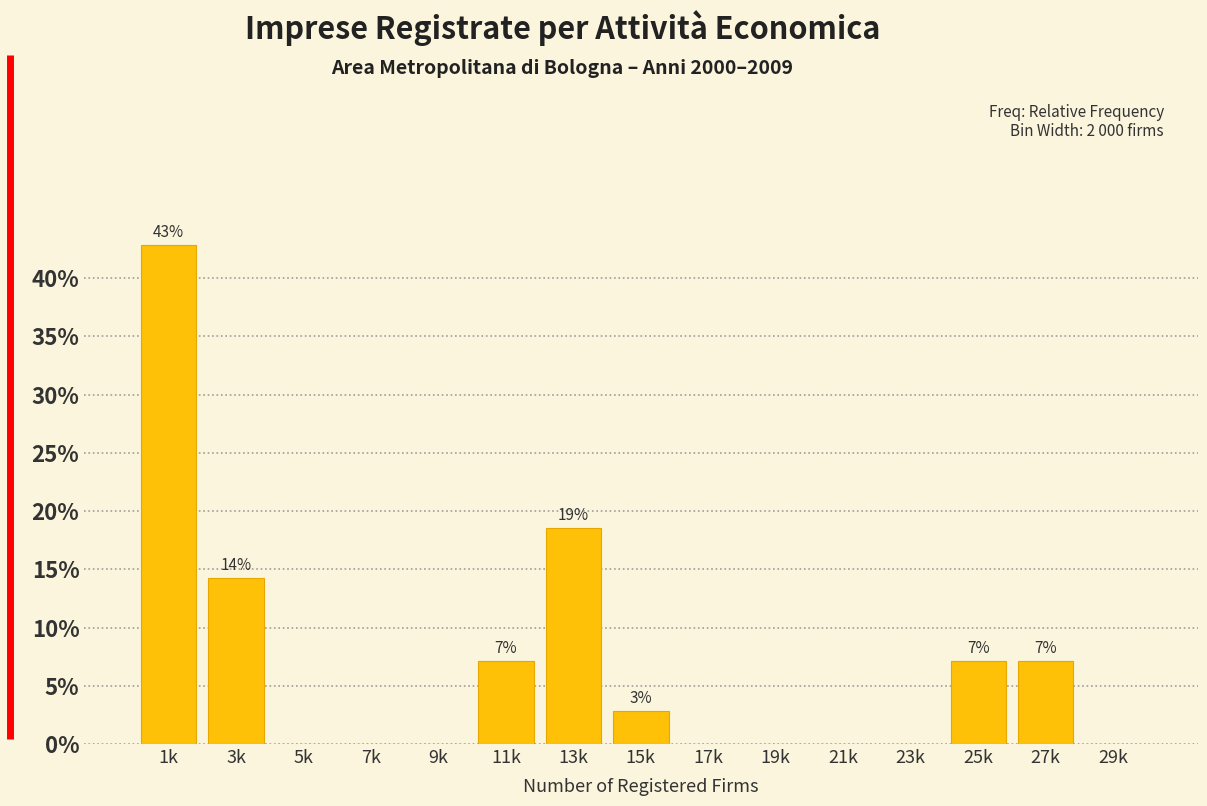

Reading right to left, what are all the values shown in this chart?

29k=0.0	27k=7.1	25k=7.1	23k=0.0	21k=0.0	19k=0.0	17k=0.0	15k=2.9	13k=18.6	11k=7.1	9k=0.0	7k=0.0	5k=0.0	3k=14.3	1k=42.9